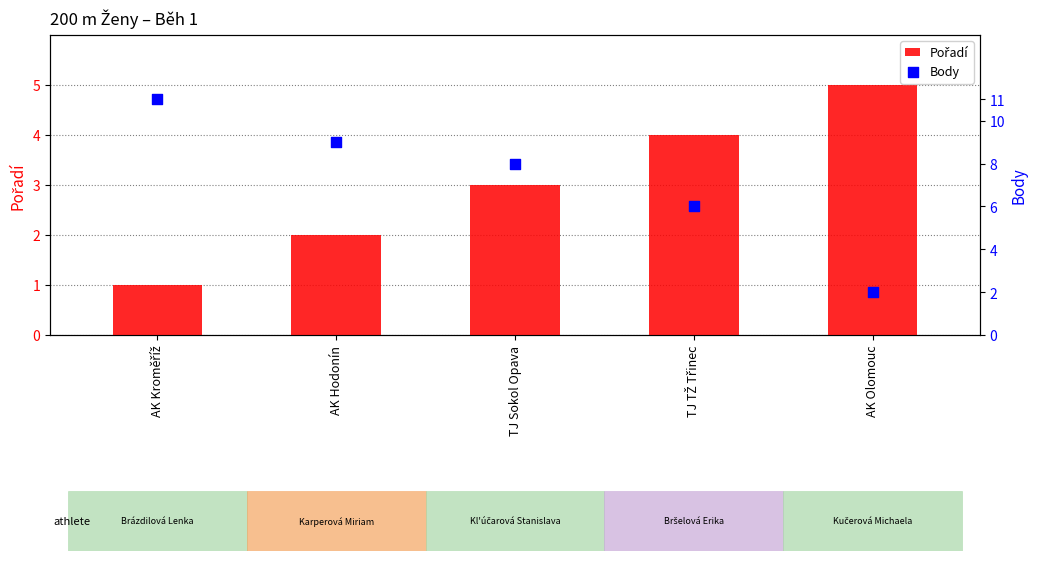

What are all the series names shown in the legend?

Pořadí, Body